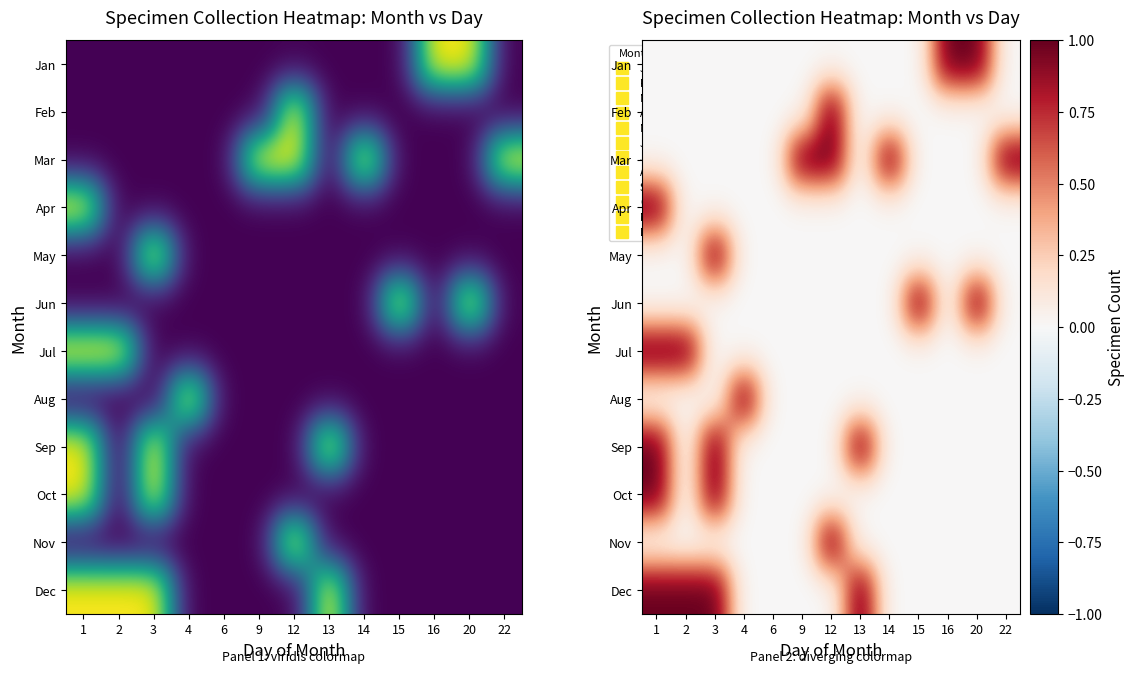

Count the Feb values in the range 0 to 1.

13